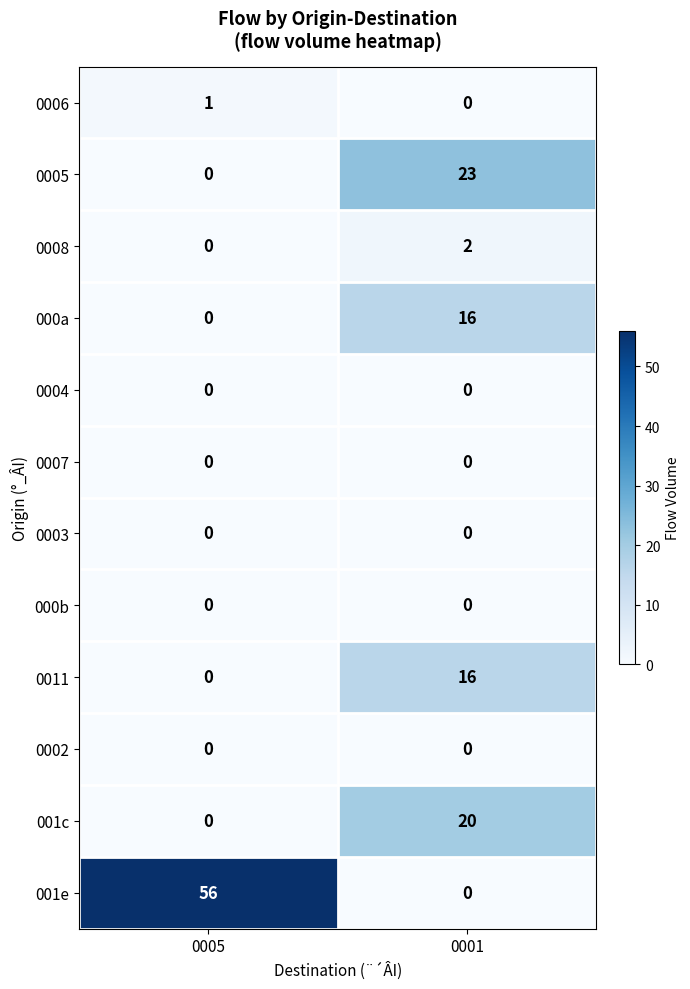

What is the sum of the 0005 values at 0001 and 0005?

23